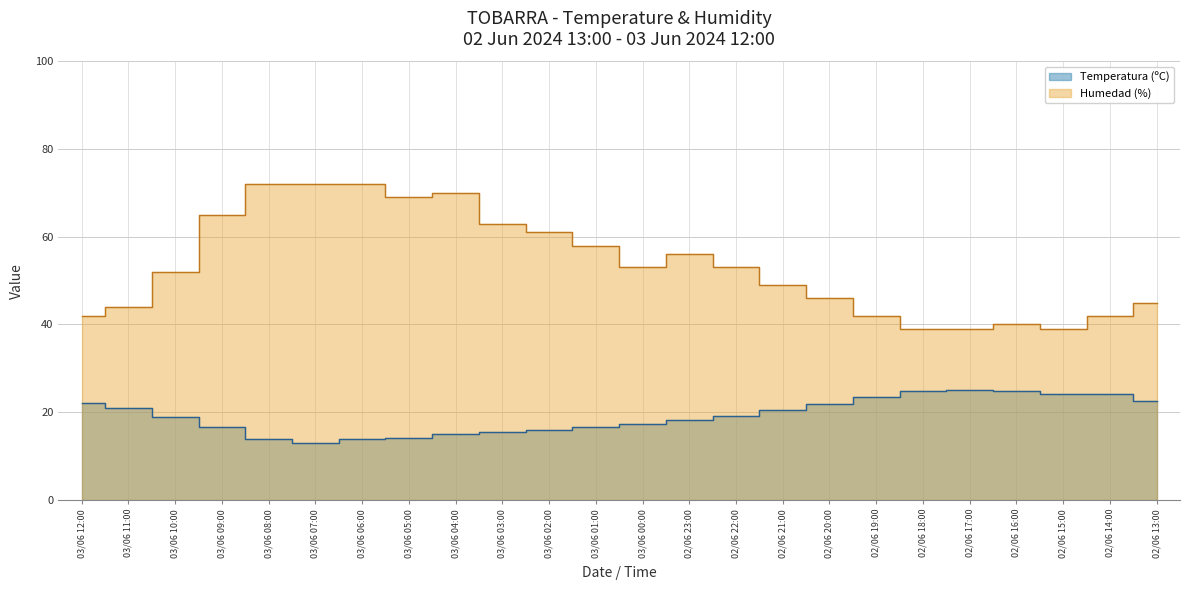

True or false: Temperatura (ºC) has a value of 11.9 at 02/06 22:00.

False